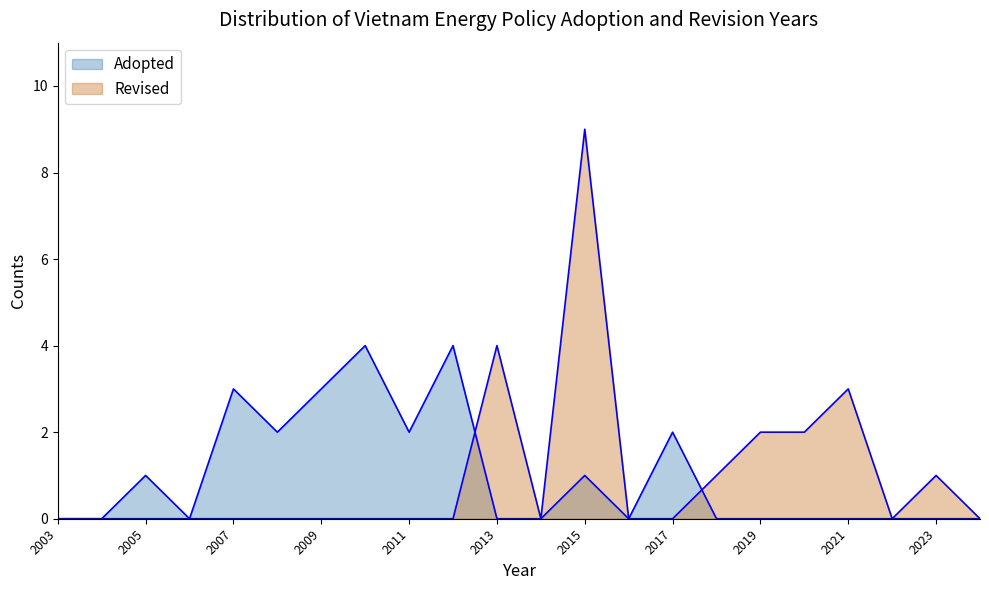

How many values in the Adopted series are below 2010?

9